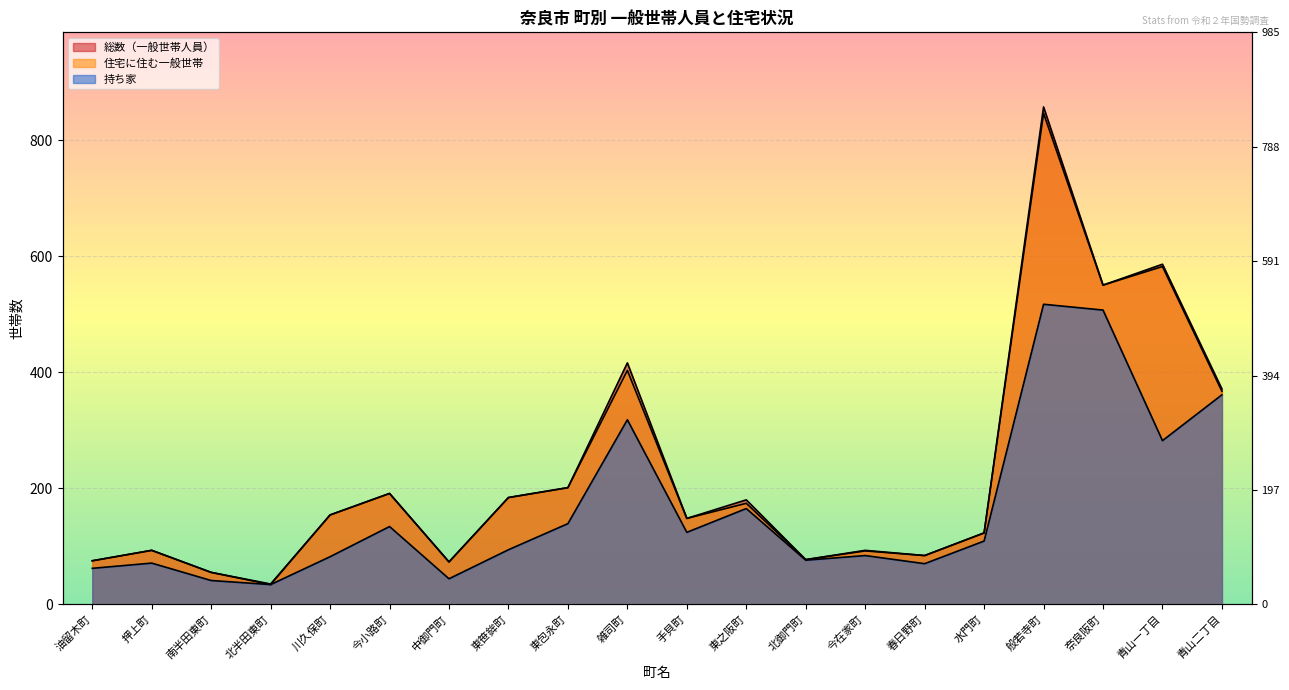

Between 油留木町 and 青山二丁目, which series saw the biggest shift?

持ち家